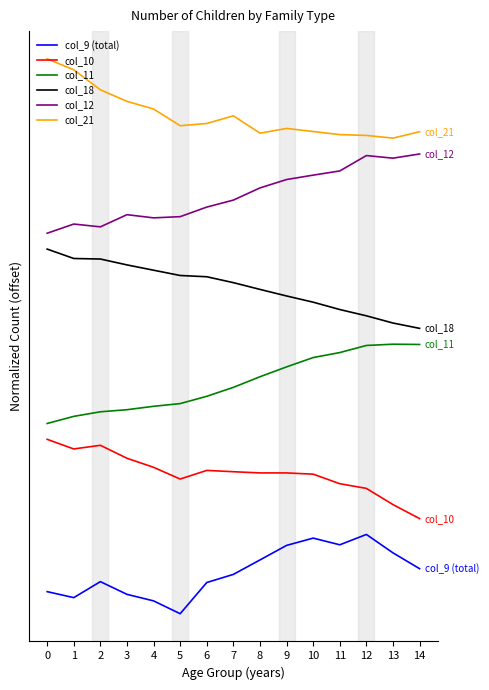

Does the chart display data point markers on the line(s)?

No